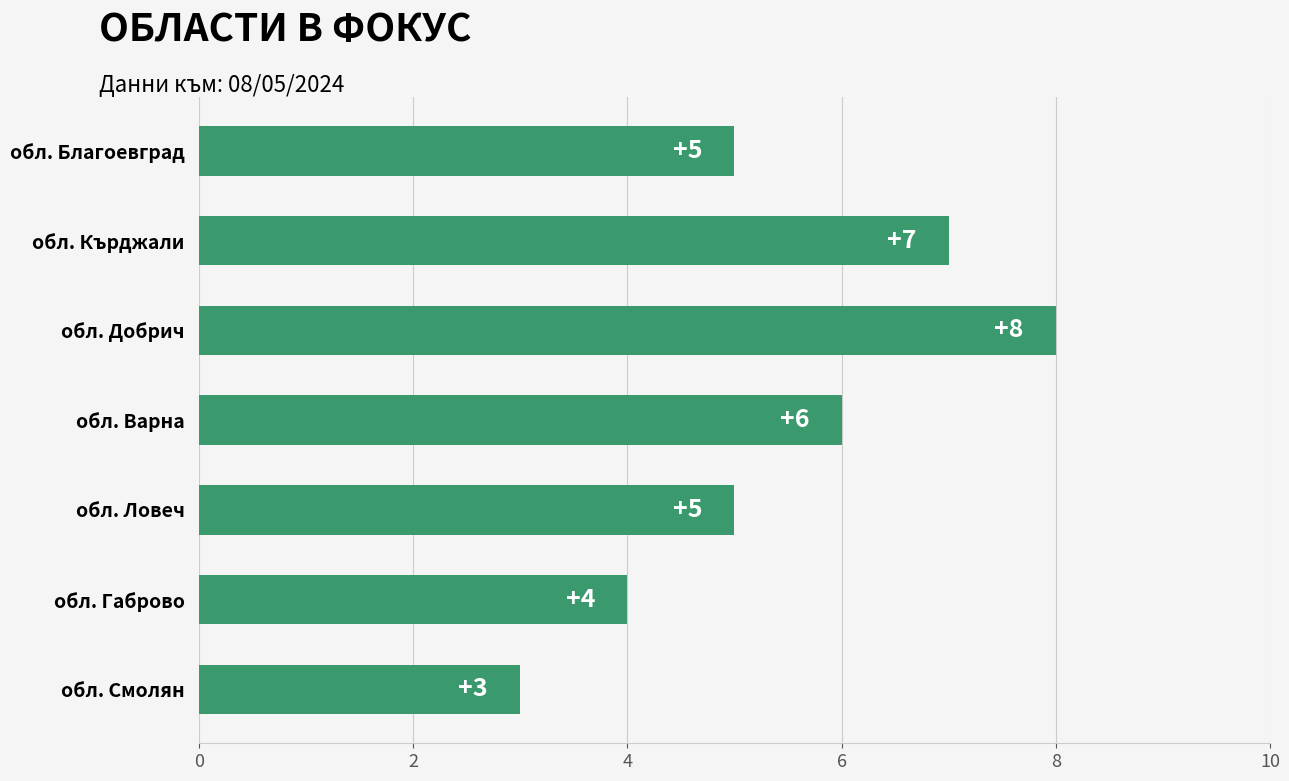

Between обл. Ловеч and обл. Добрич, which is larger?

обл. Добрич